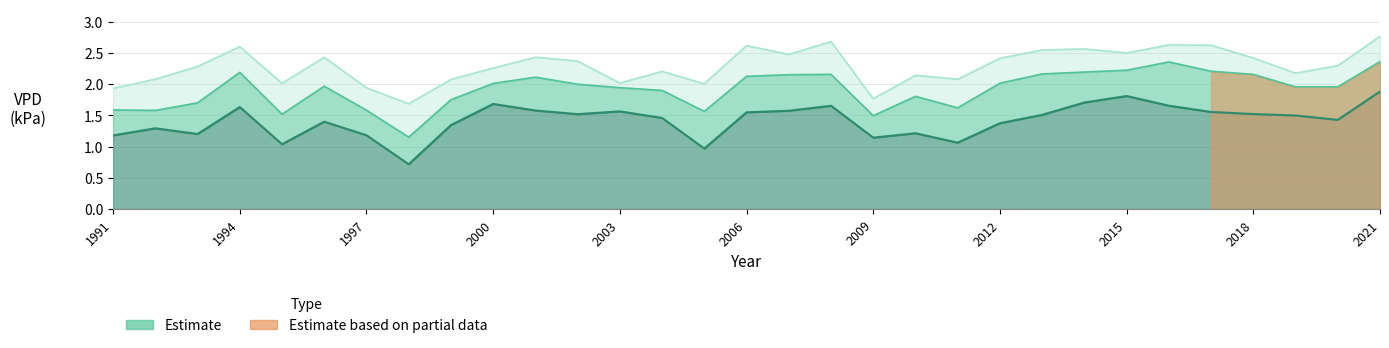

What is the sum of all R1_vpd values?

43.9